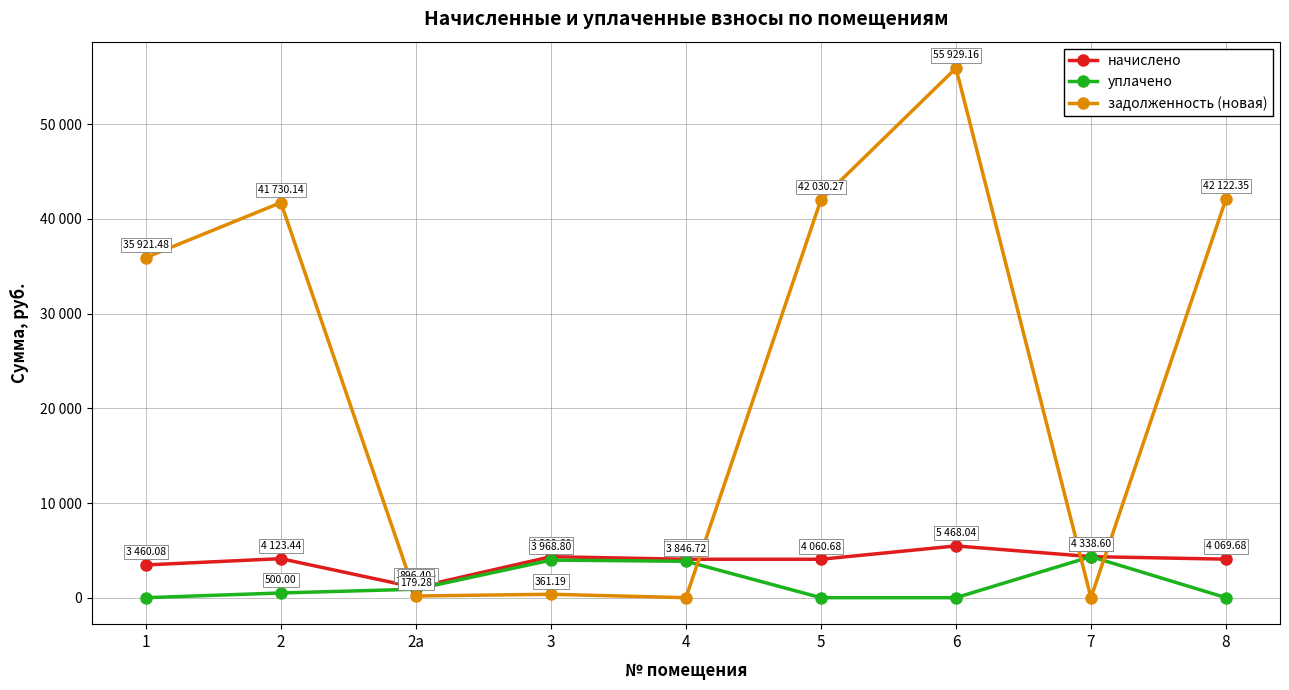

Does the chart have visible grid lines?

Yes